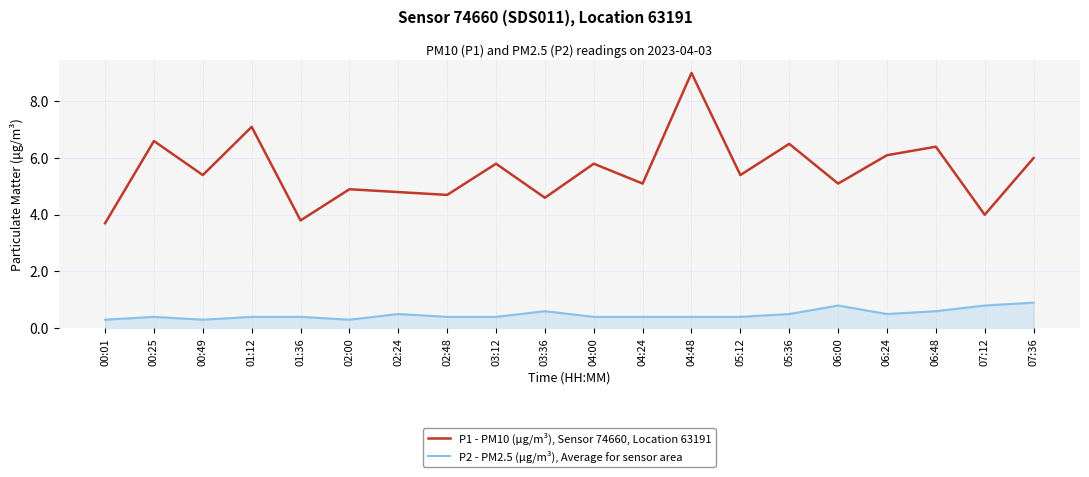

At which category is the sum across all series the highest?

04:48